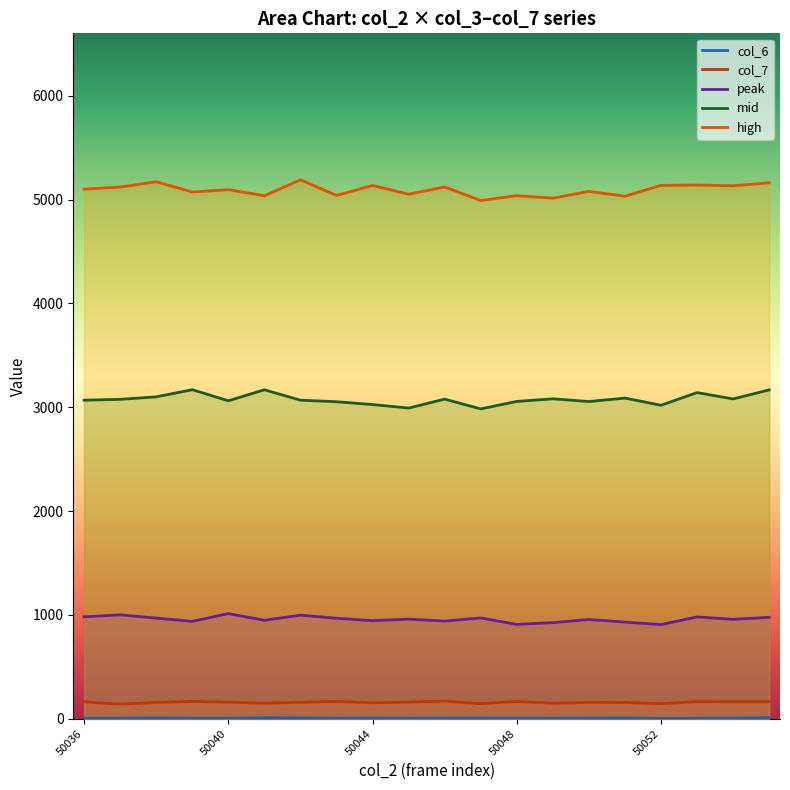

True or false: peak has a value of 931 at 15.

True